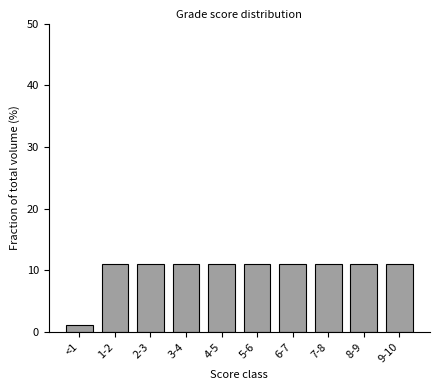

Reading left to right, what are all the values shown in this chart?

<1=1.1	1-2=11.0	2-3=11.0	3-4=11.0	4-5=11.0	5-6=11.0	6-7=11.0	7-8=11.0	8-9=11.0	9-10=11.0